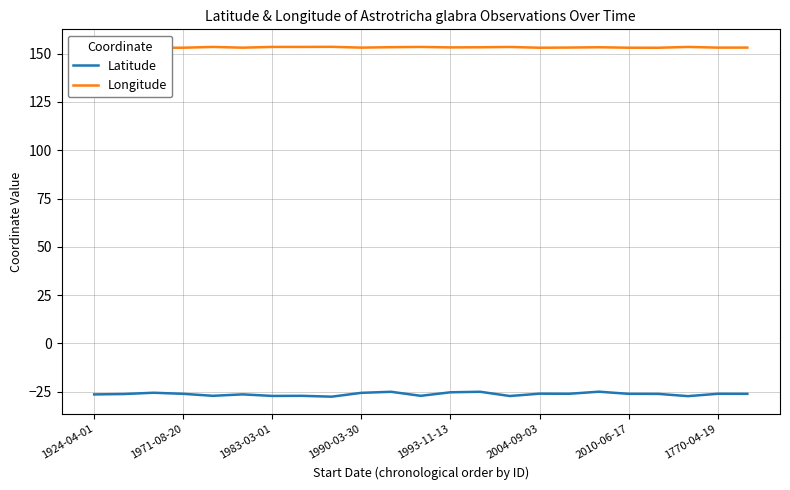

At how many categories does at least one series exceed 102?

23